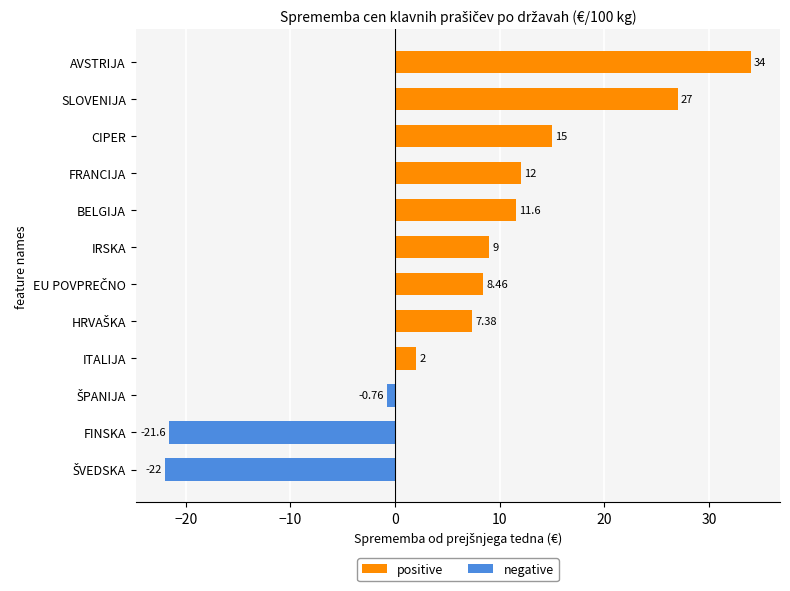

Is the value of positive at FRANCIJA greater than the value of negative at CIPER?

Yes